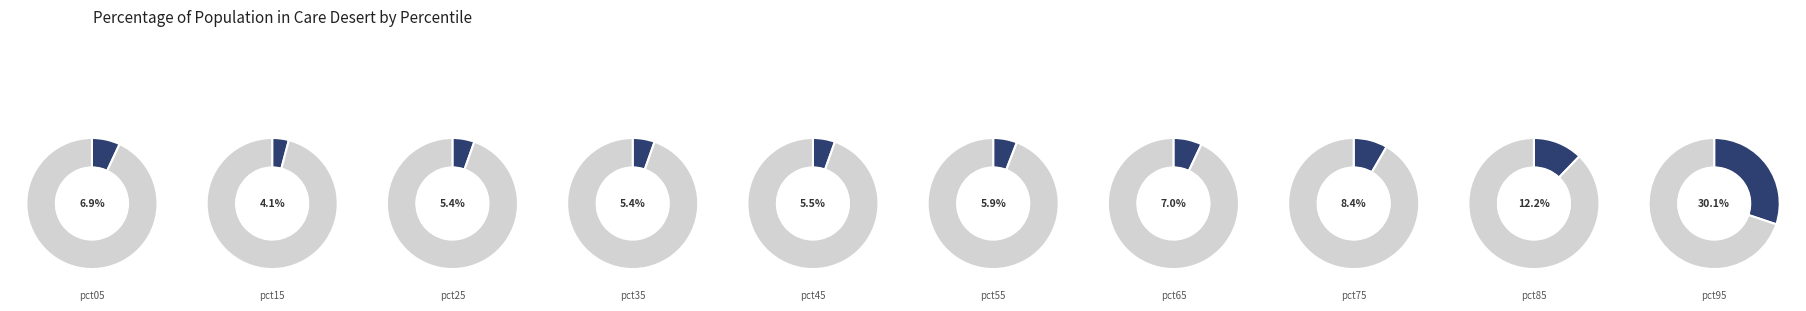

Between pct45 and pct35, which is larger?

pct45